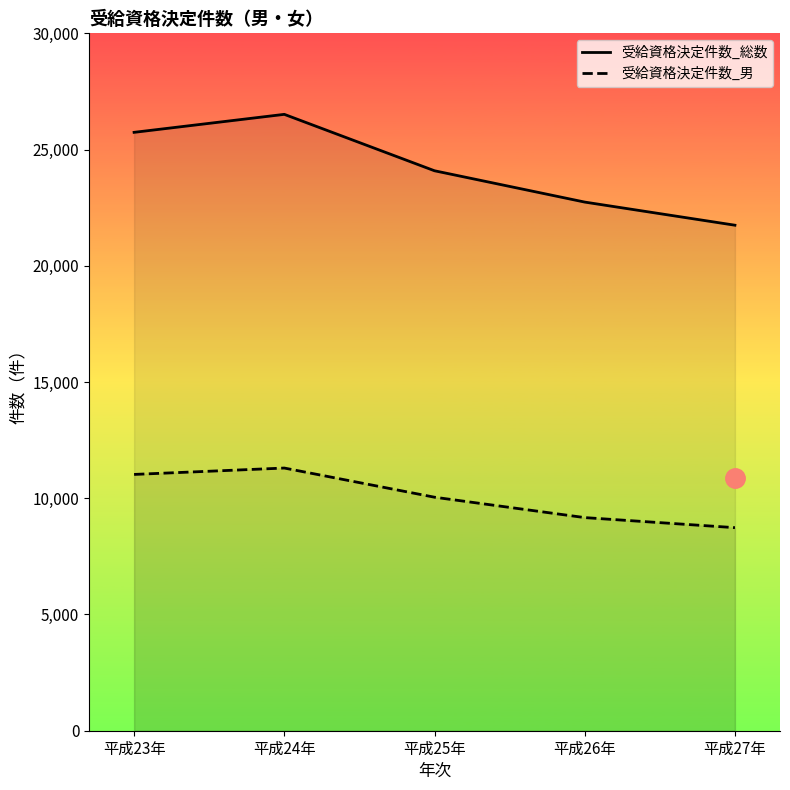

At which category does 受給資格決定件数_総数 reach its first local peak?

平成24年